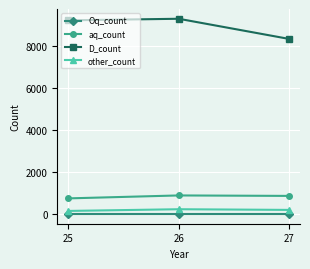

Which series changed the most between 26 and 27?

D_count